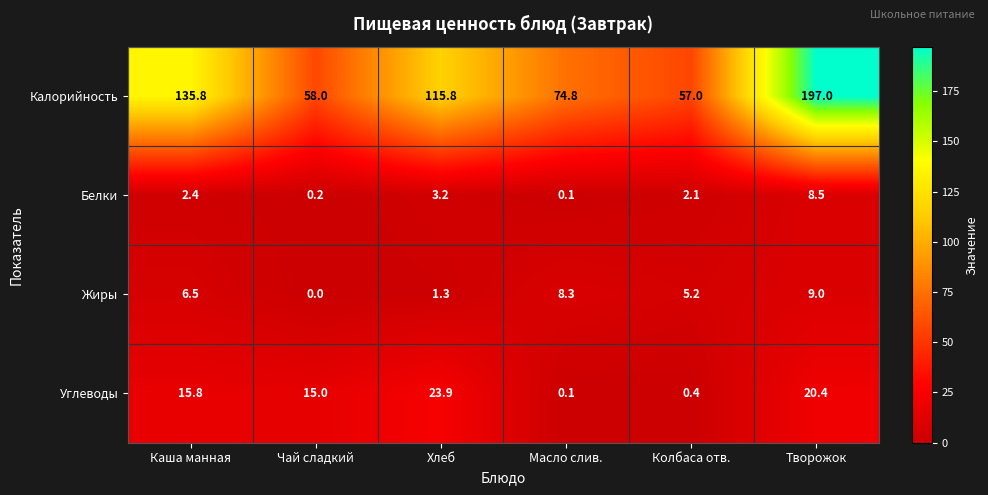

The value of Белки at Колбаса отв. is 2.1. True or false?

True